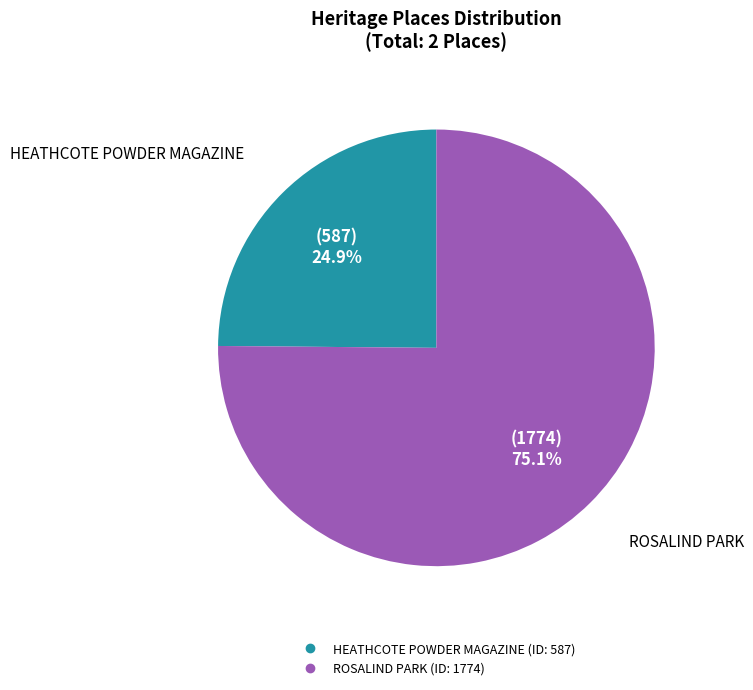

To the nearest percent, what is the difference between the ROSALIND PARK and HEATHCOTE POWDER MAGAZINE slice percentages?

50%